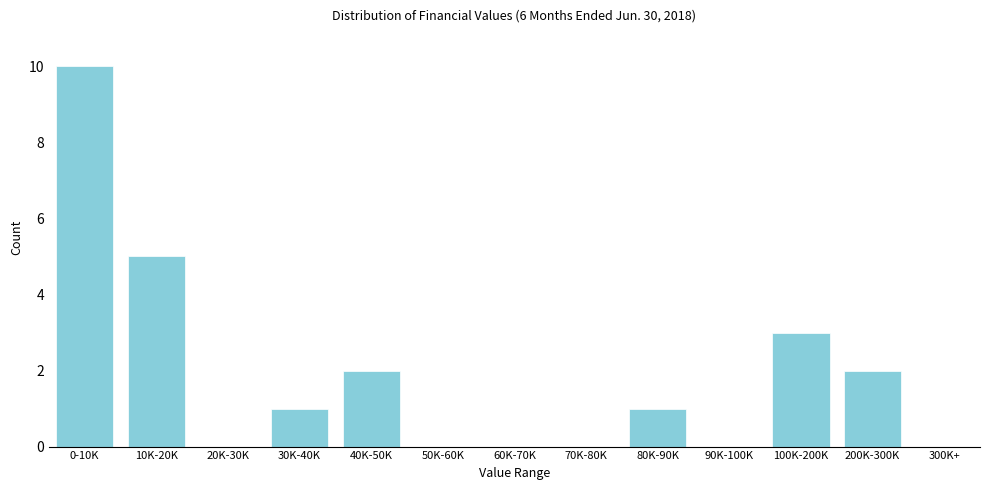

Reading left to right, transcribe all the data shown in this chart.

0-10K=10	10K-20K=5	20K-30K=0	30K-40K=1	40K-50K=2	50K-60K=0	60K-70K=0	70K-80K=0	80K-90K=1	90K-100K=0	100K-200K=3	200K-300K=2	300K+=0